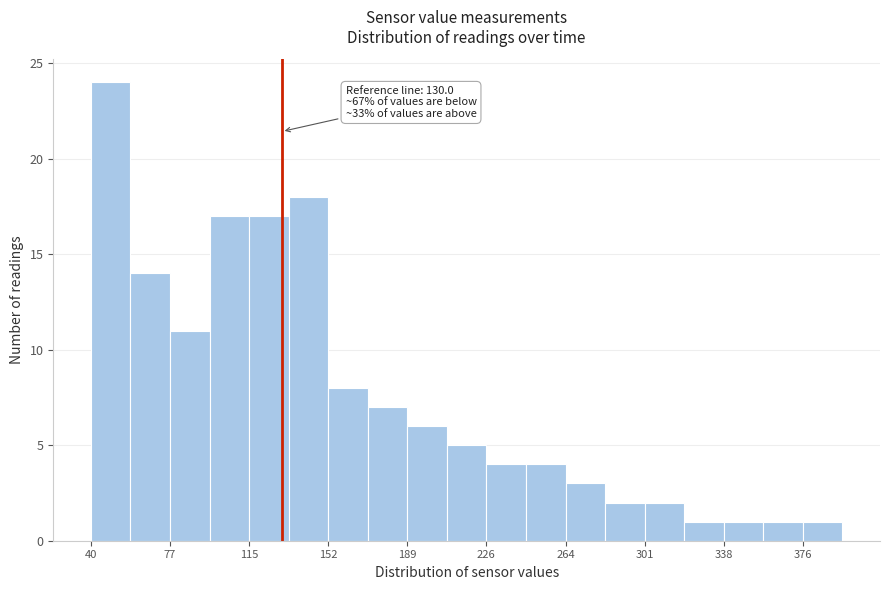

Around what value on the x-axis is the tallest bar? Give the approximate position of its centre, as read against the axis.

50